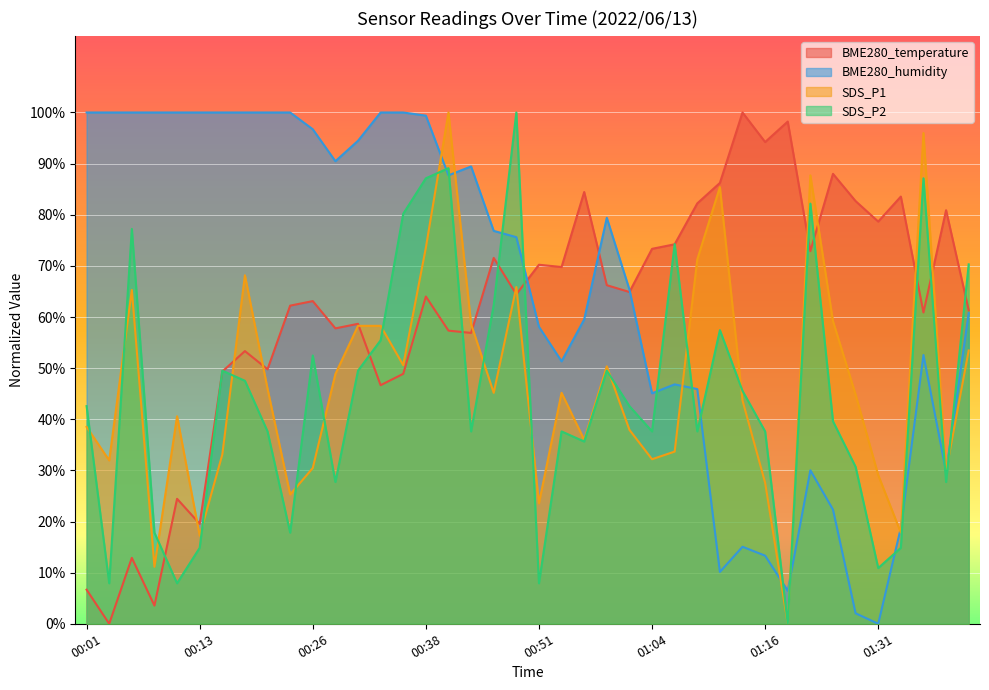

The value of BME280_temperature at 01:16 is 94.2. True or false?

True